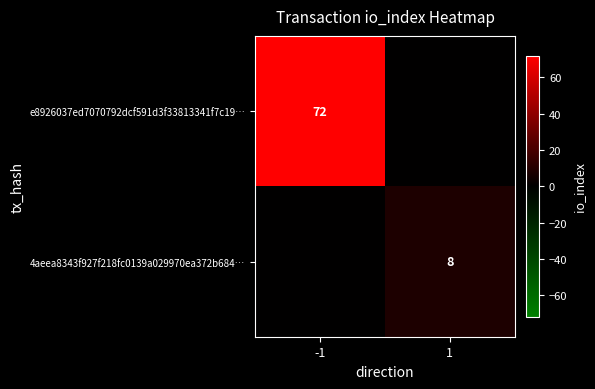

True or false: 4aeea8343f927f218fc0139a029970ea372b684… has a value of 11 at 1.

False